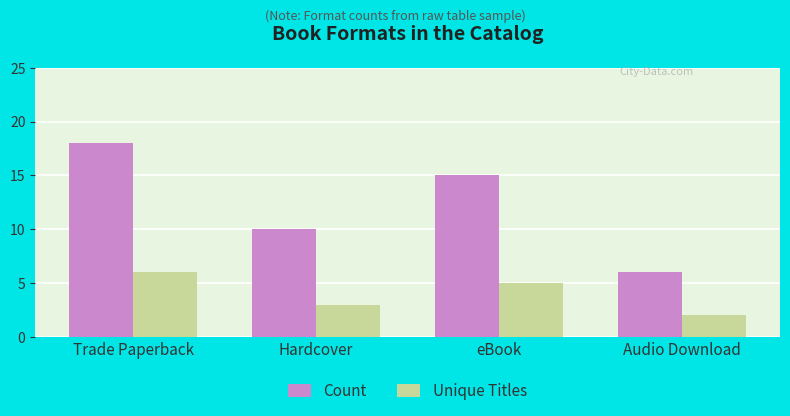

List the series in order of their peak value, highest first.

Count, Unique Titles